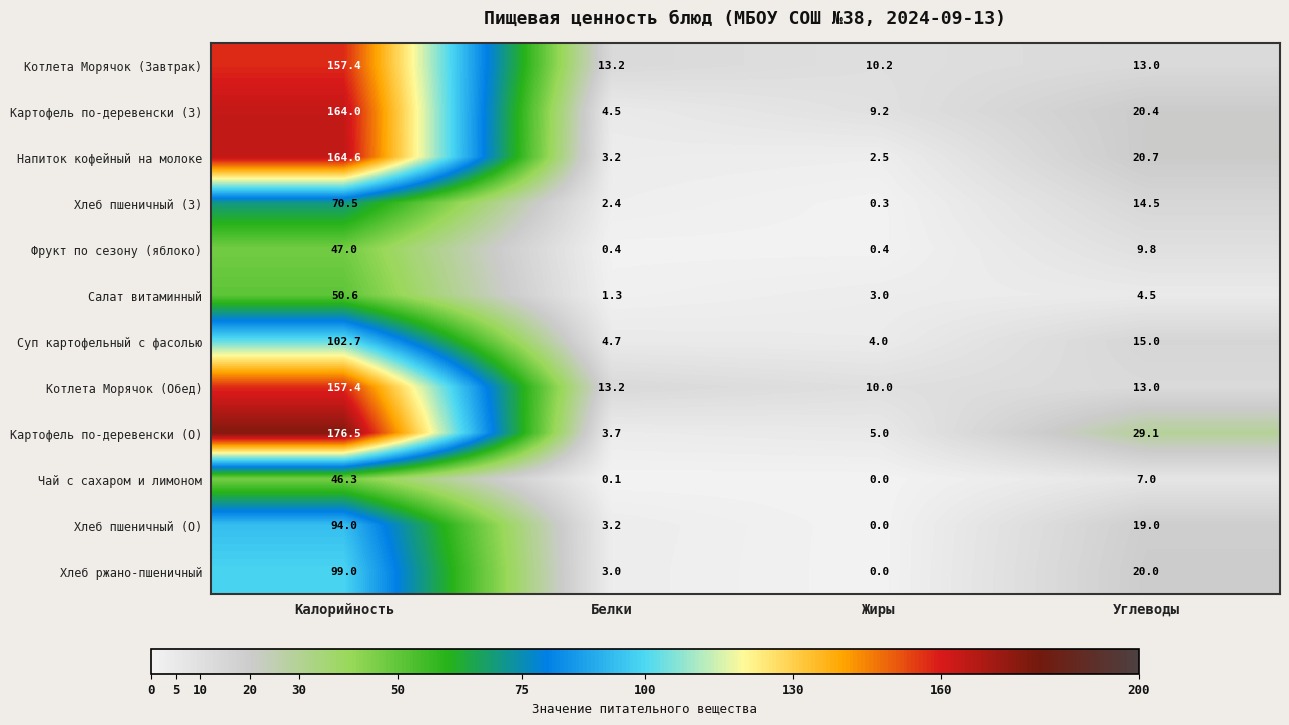

Which series has the largest range (max minus min)?

Картофель по-деревенски (О)